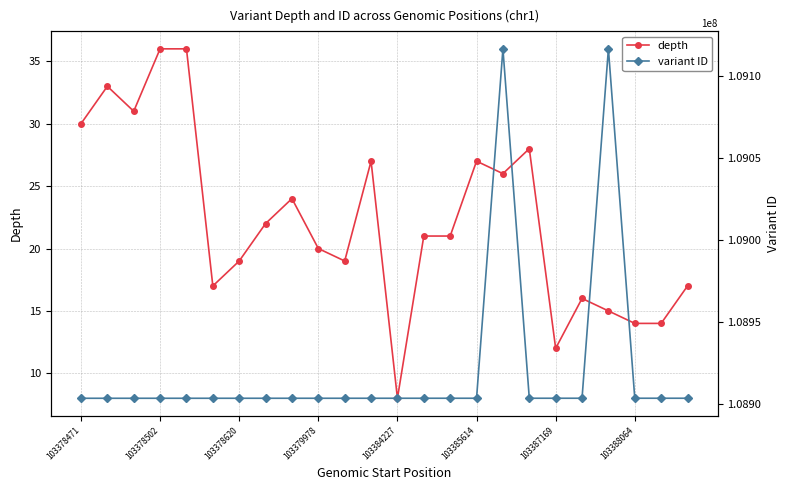

Reading left to right, transcribe all the data shown in this chart.

depth: 30	33	31	36	36	17	19	22	24	20	19	27	8	21	21	27	26	28	12	16	15	14	14	17
variant ID: 108903284	108903285	108903286	108903287	108903288	108903290	108903291	108903292	108903293	108903294	108903295	108903297	108903299	108903300	108903301	108903302	109116899	108903303	108903305	108903306	109116901	108903307	108903308	108903309